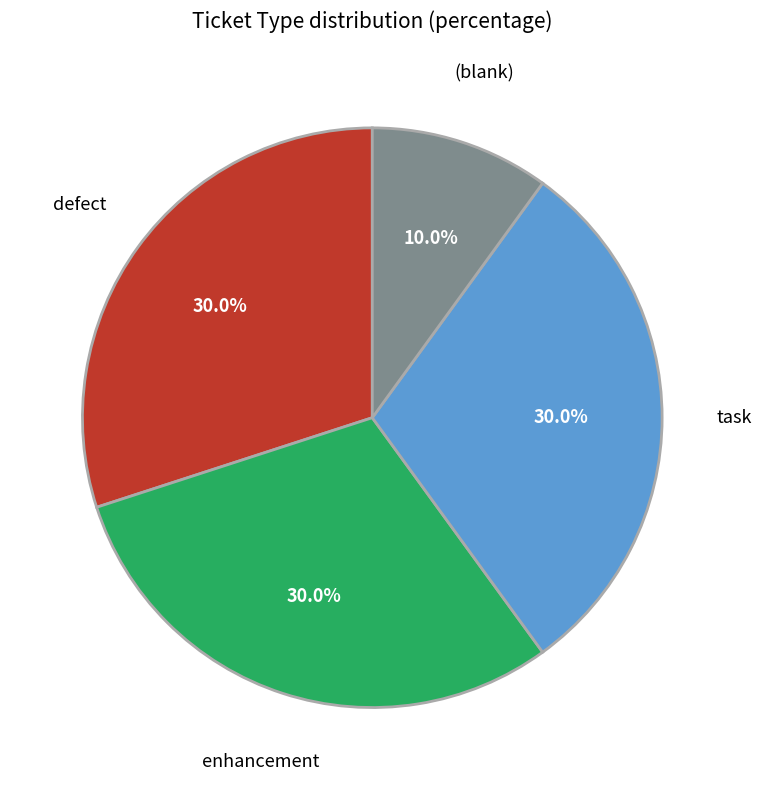

What percentage is NOT represented by task?

70.0%